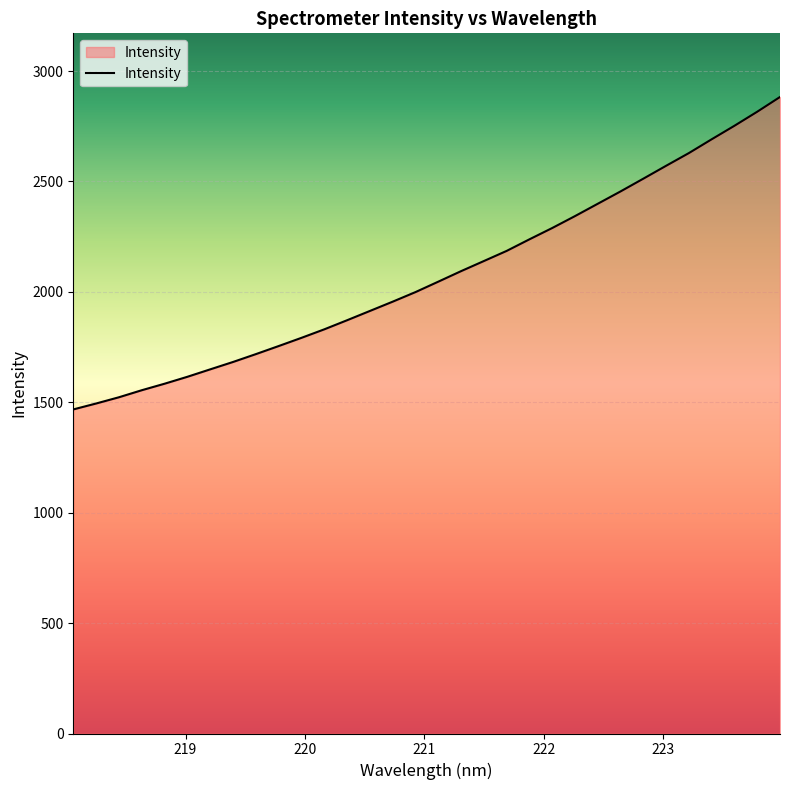

What is the minimum value shown in the chart?

1467.6